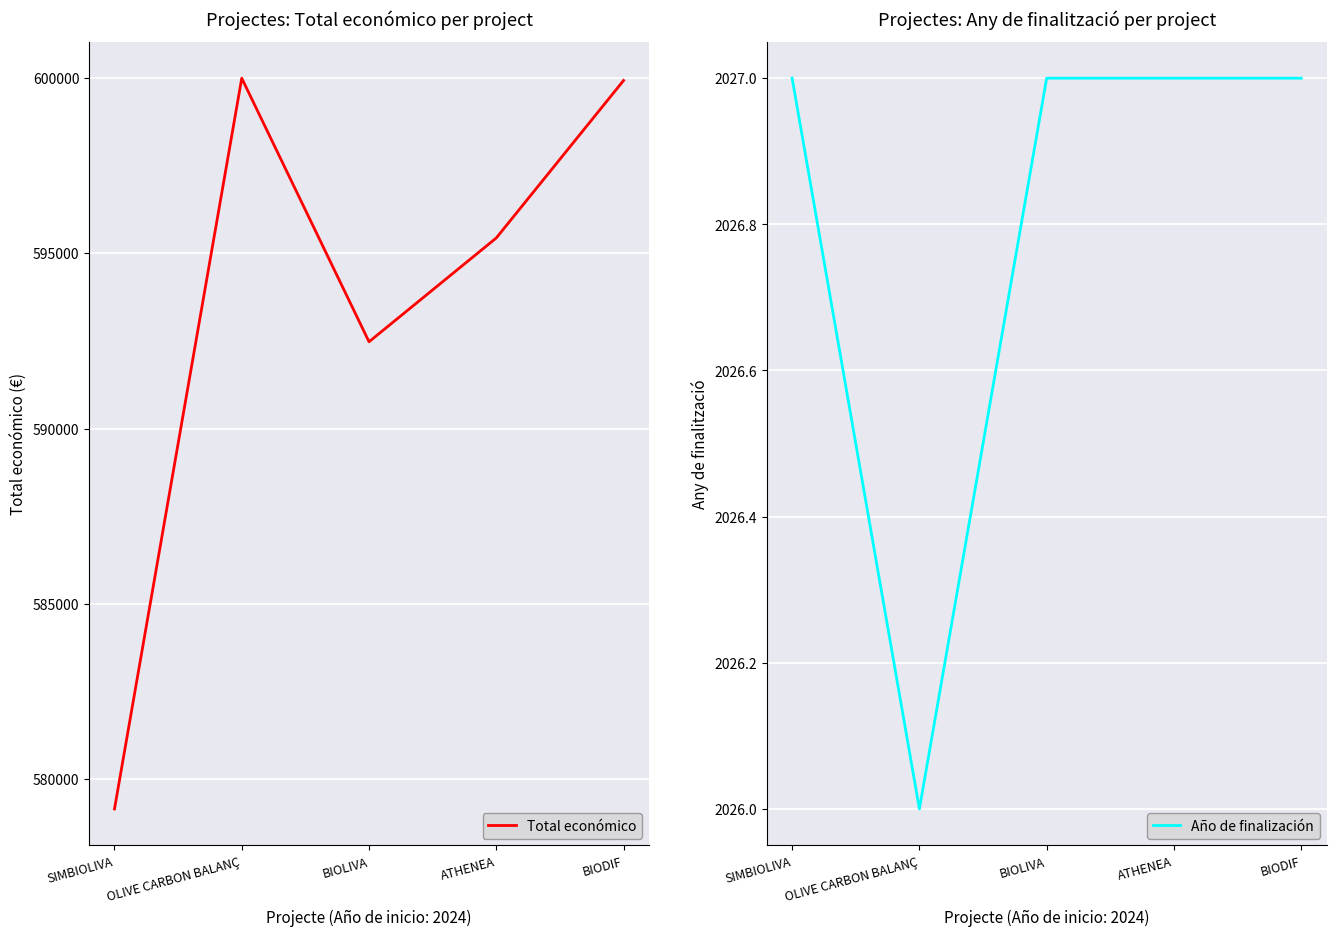

Read the Total económico value at ATHENEA.

595436